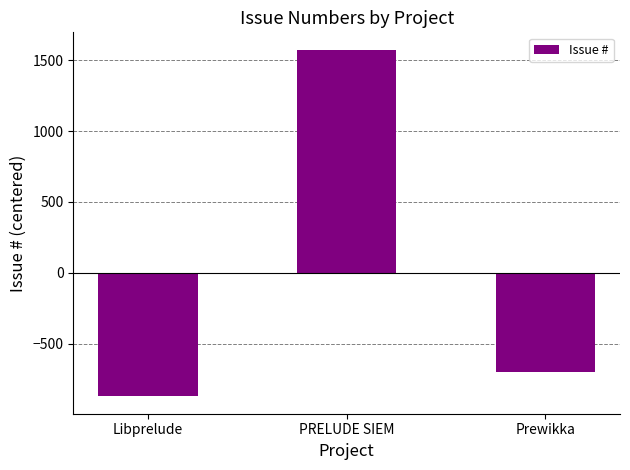

What is the greatest value displayed?

1575.7